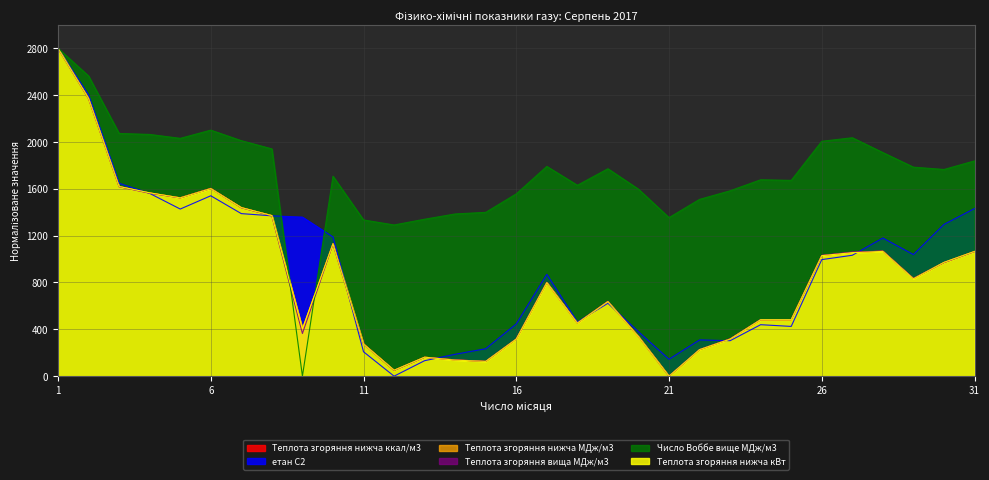

What are all the series names shown in the legend?

Теплота згоряння нижча ккал/м3, етан С2, Теплота згоряння нижча МДж/м3, Теплота згоряння вища МДж/м3, Число Воббе вище МДж/м3, Теплота згоряння нижча кВт